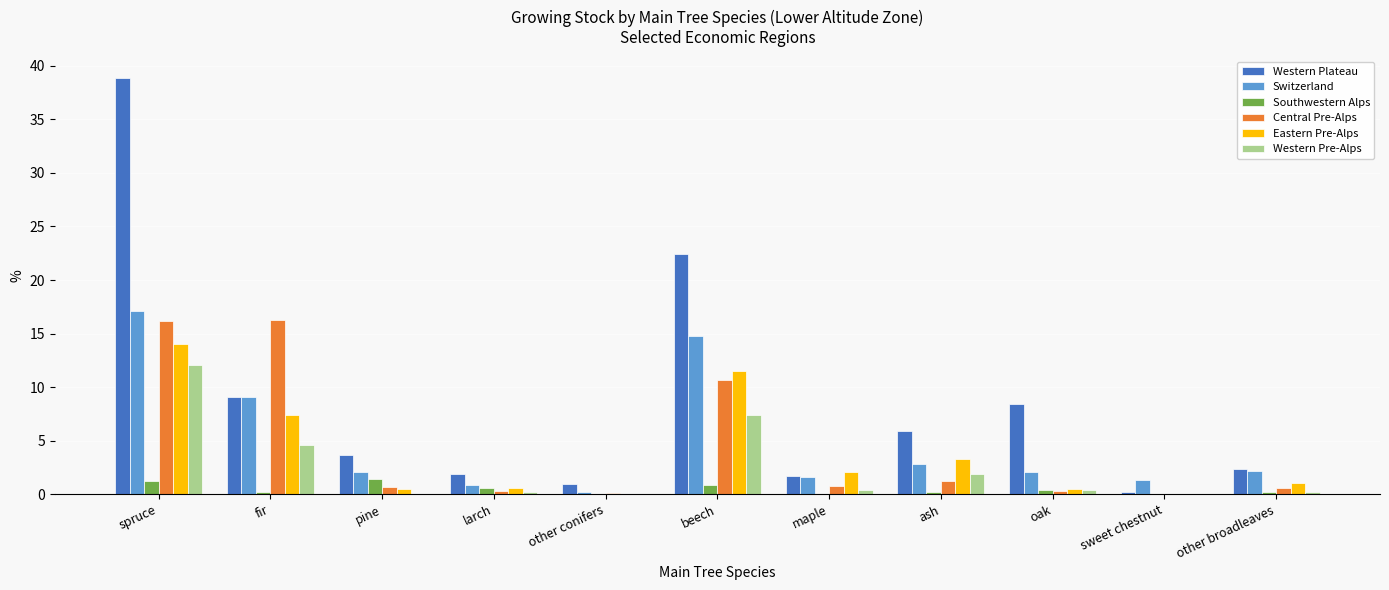

How many data points in Western Plateau are above 3?

6